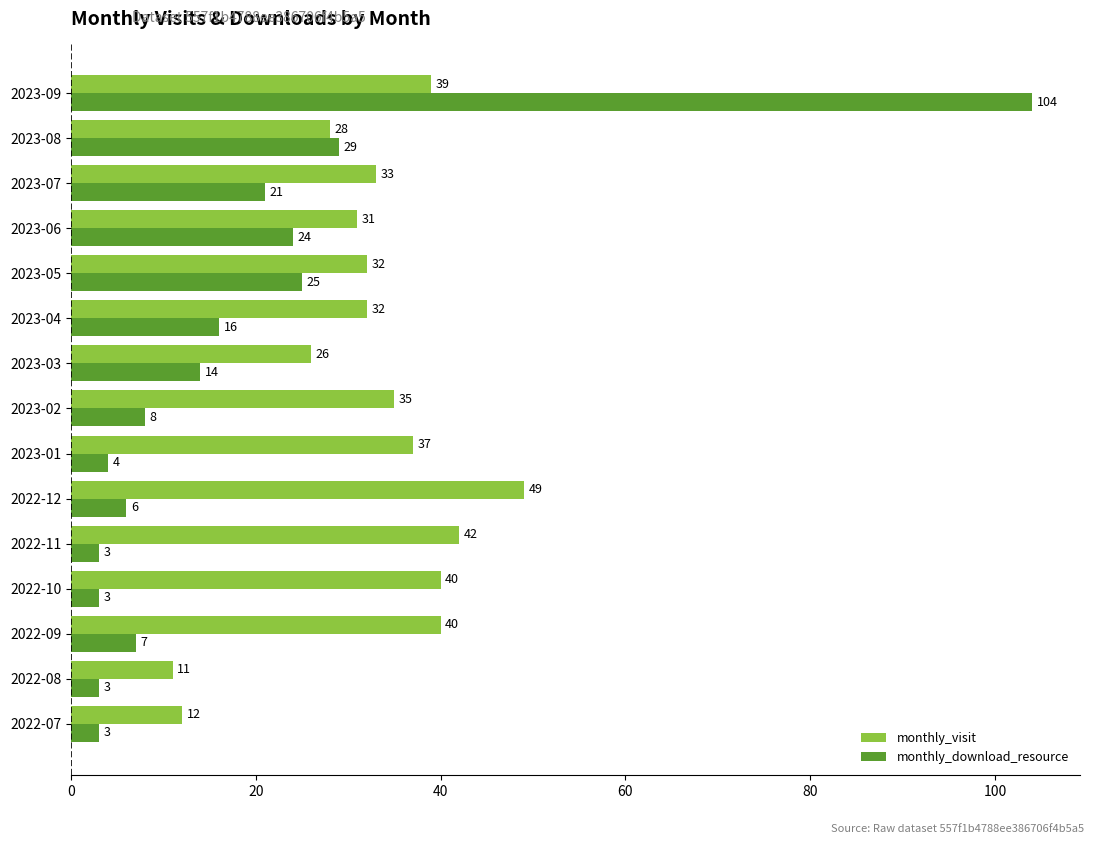

What is the highest value of the monthly_visit series?

49